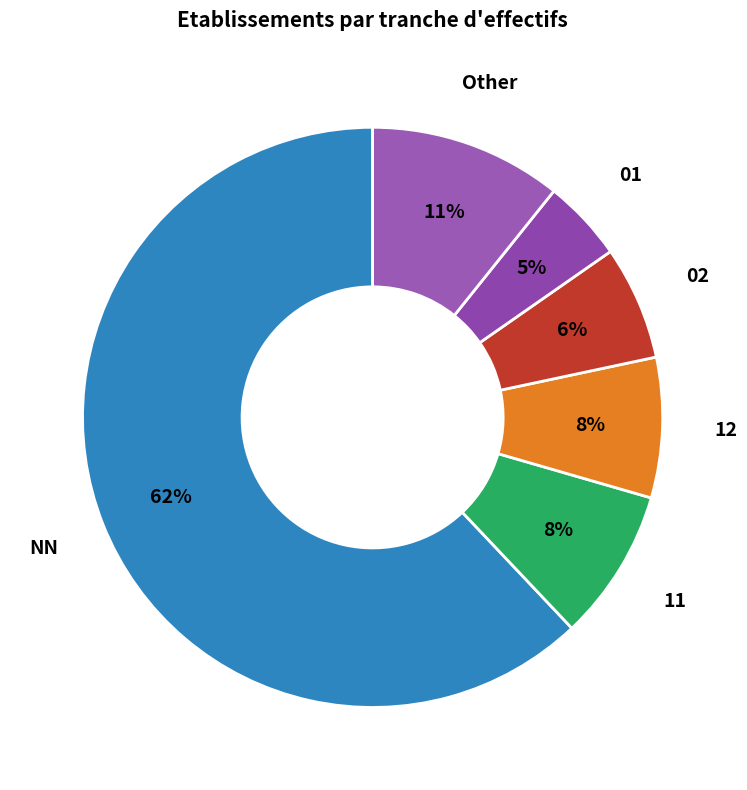

To the nearest percent, what percentage of the pie is 01?

5%